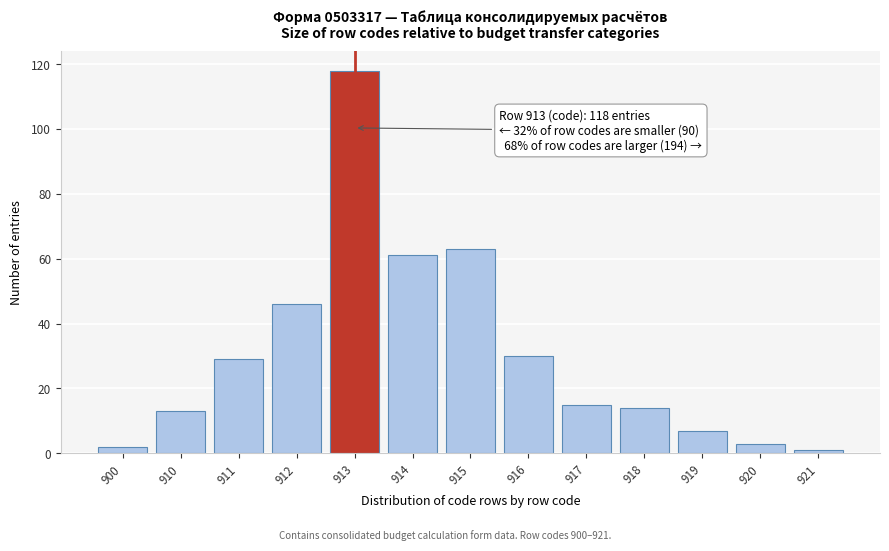

Reading left to right, transcribe all the data shown in this chart.

2	13	29	46	118	61	63	30	15	14	7	3	1